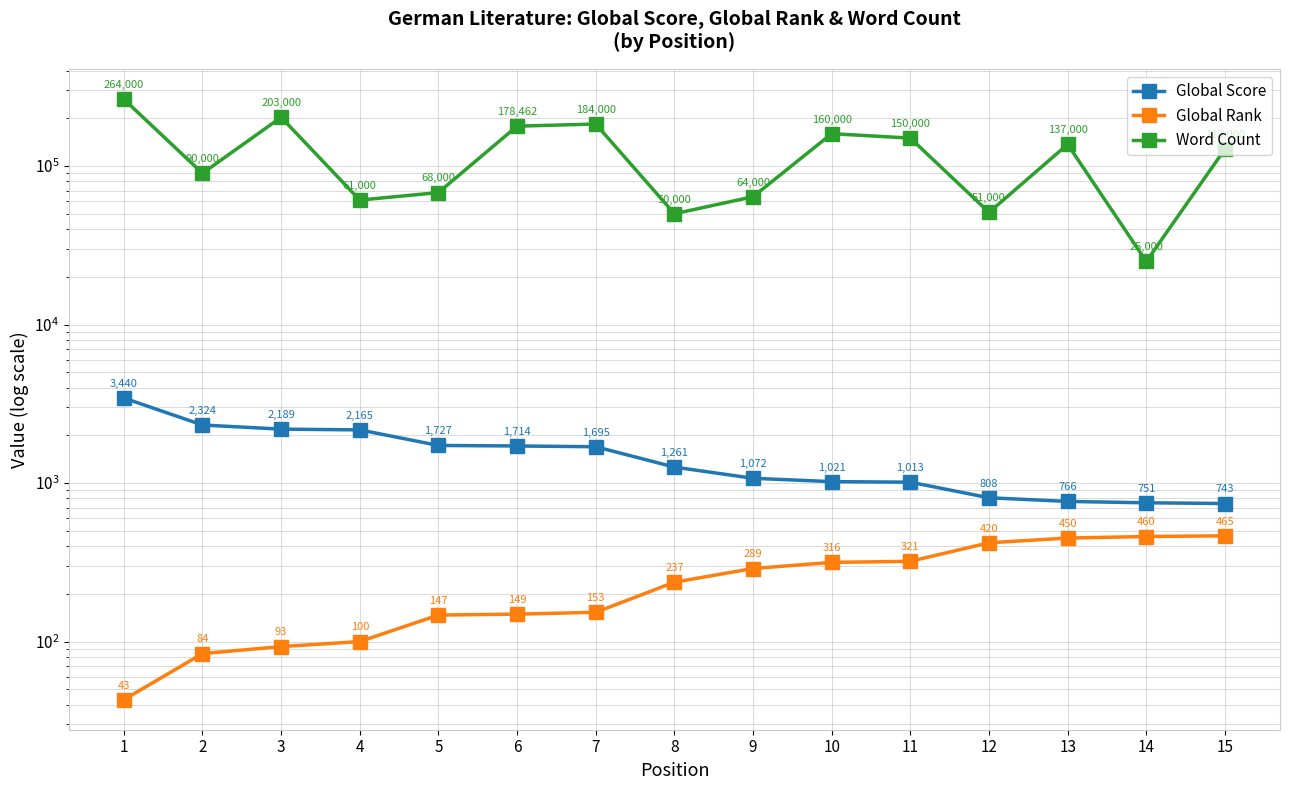

At how many categories does at least one series exceed 170758?

4